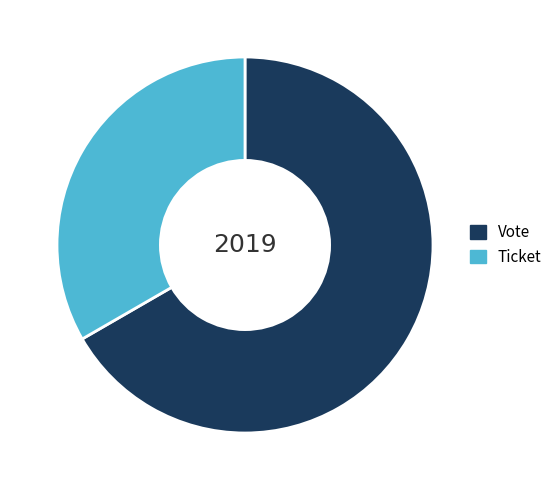

Does any single category account for the majority?

Yes